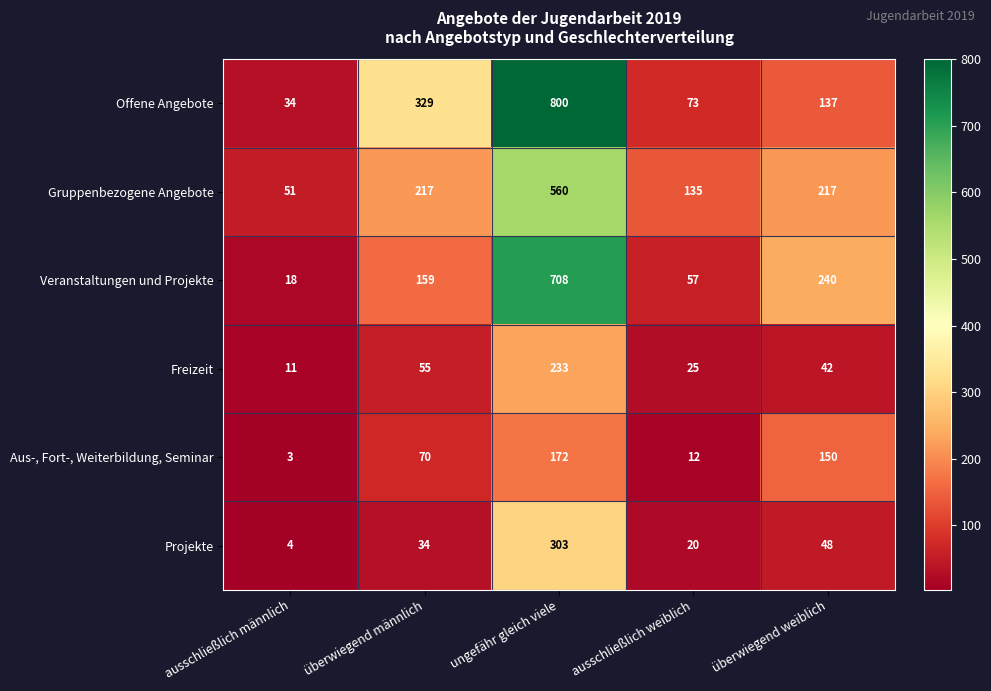

List the series in order of their peak value, highest first.

Offene Angebote, Veranstaltungen und Projekte, Gruppenbezogene Angebote, Projekte, Freizeit, Aus-, Fort-, Weiterbildung, Seminar